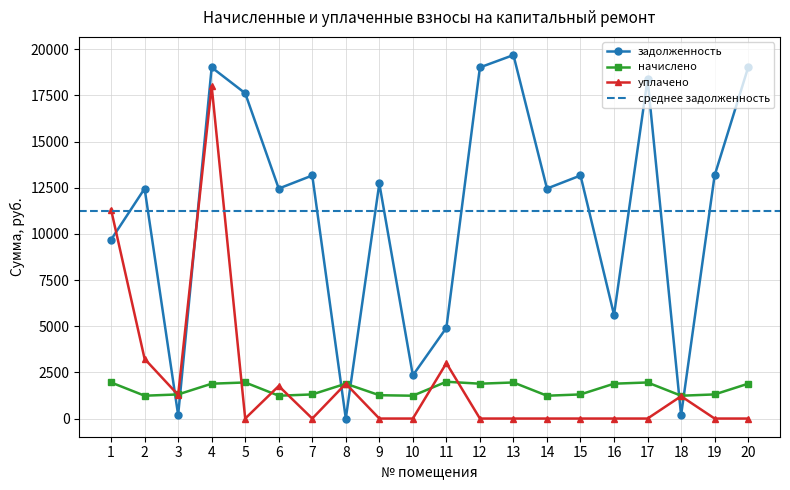

What is the sum of all задолженность values?

225220.3